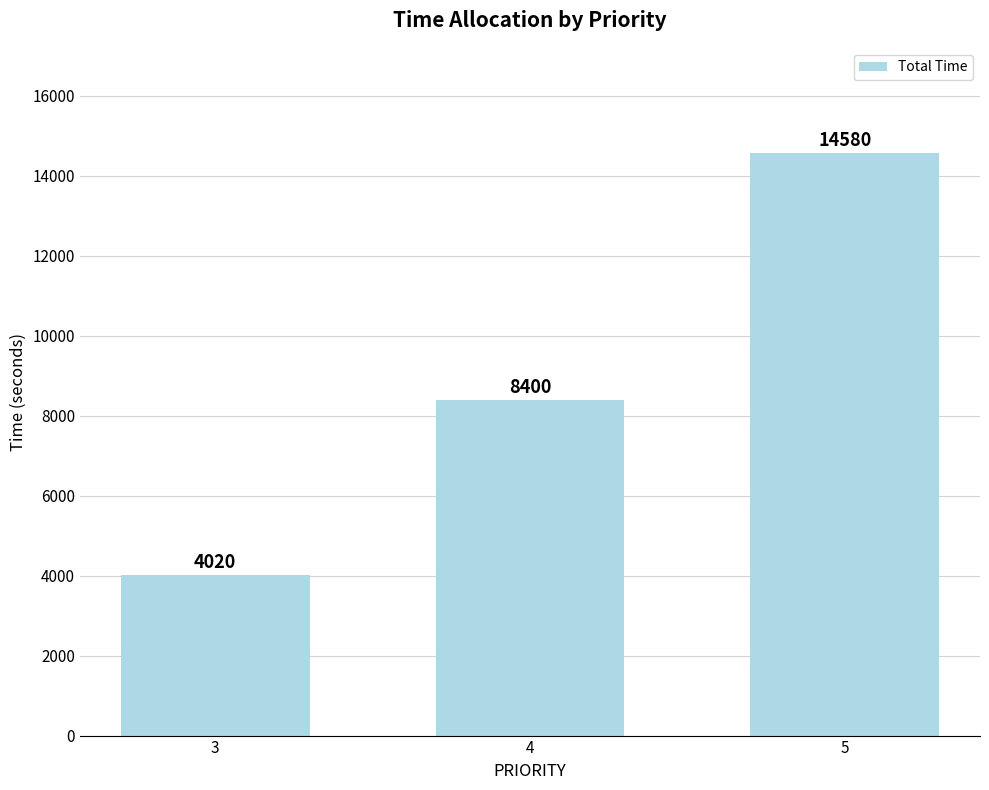

What is the change in value from 3 to 5?

+10560